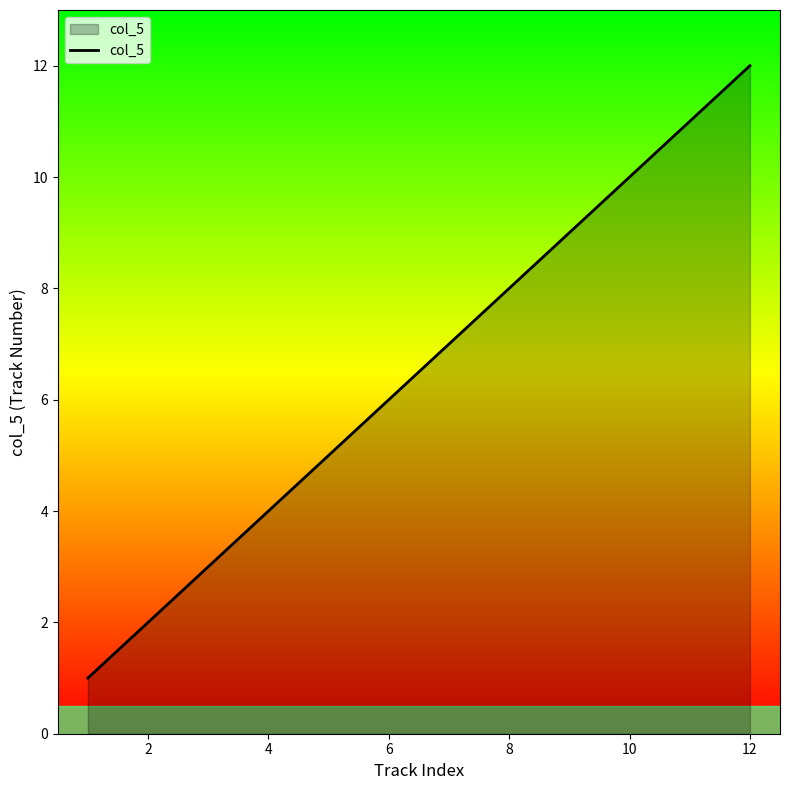

What is the minimum value shown in the chart?

1